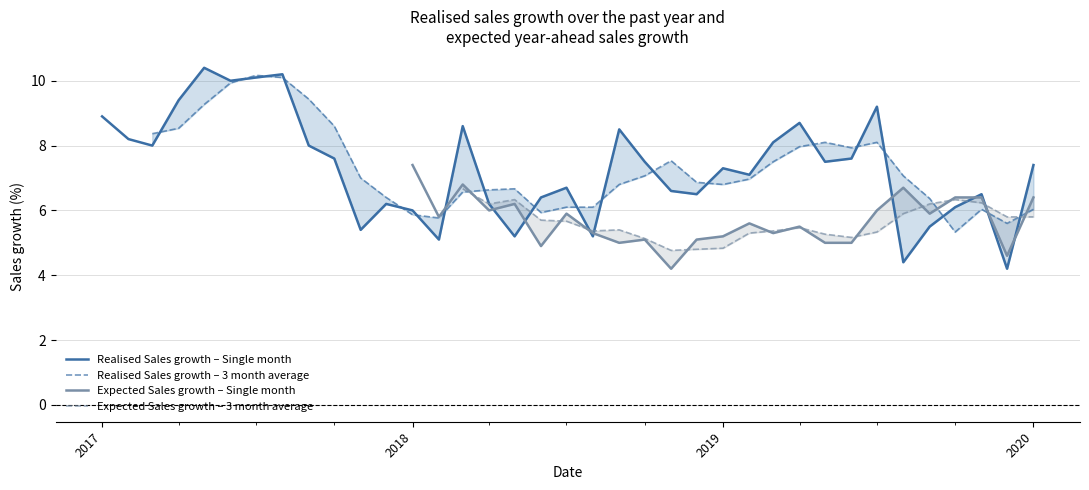

What is the lowest value of the Realised Sales growth – Single month series?

4.2